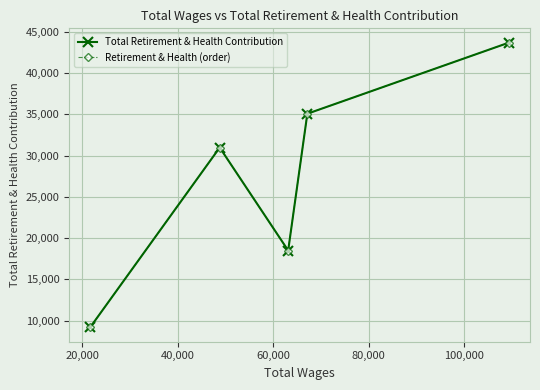

What is the lowest value of the Total Retirement & Health Contribution series?

9169